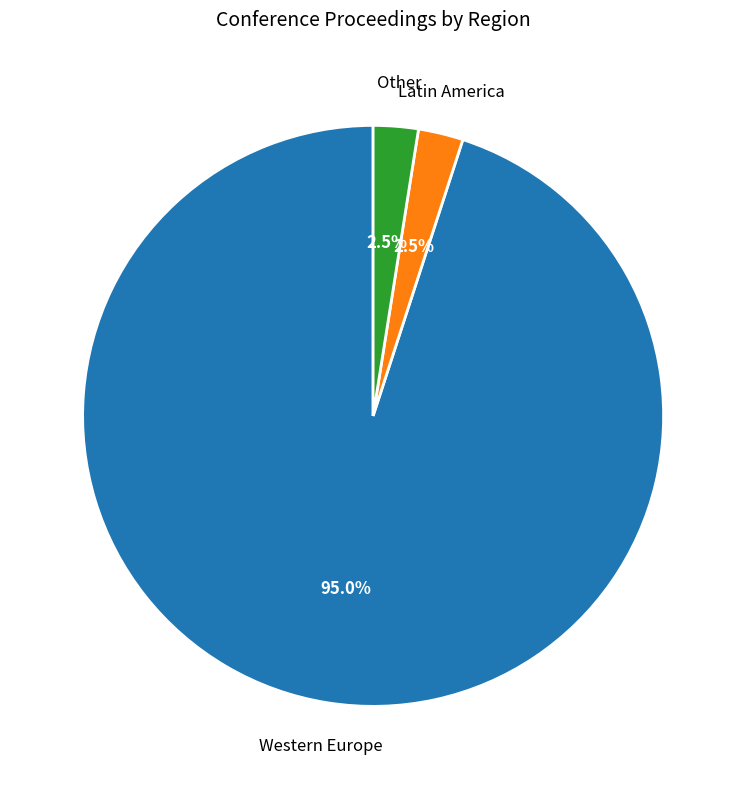

Does any single category account for the majority?

Yes